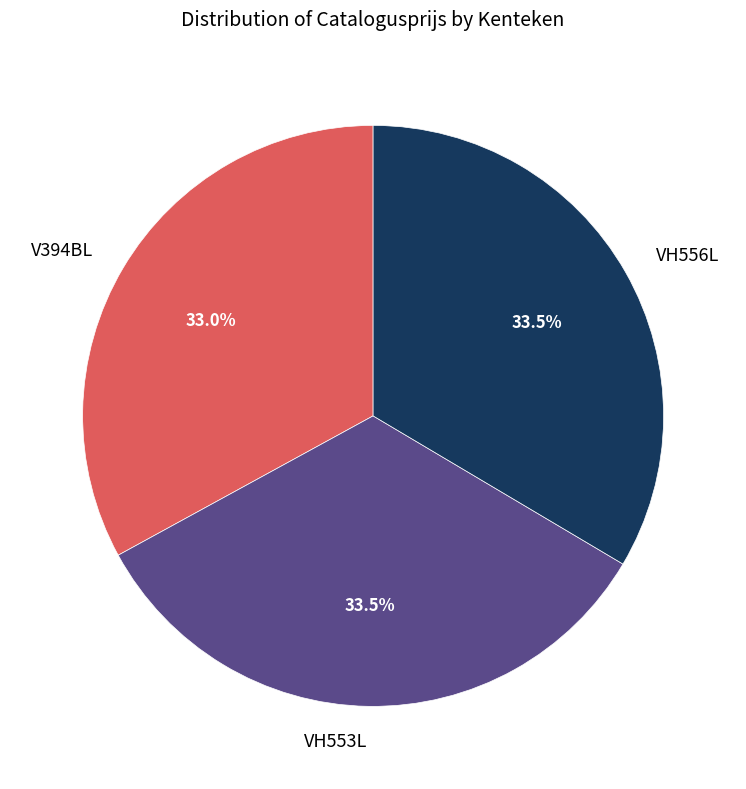

Does V394BL represent more than half of the total?

No